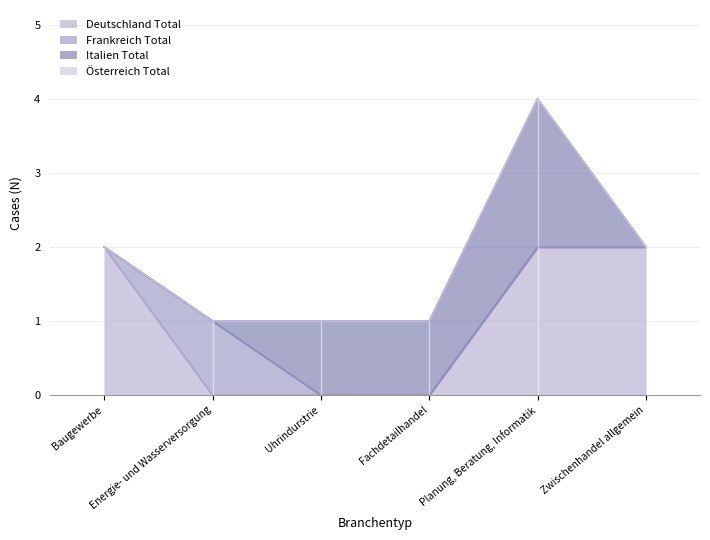

Between Baugewerbe and Uhrindurstrie, which series saw the biggest shift?

Deutschland Total